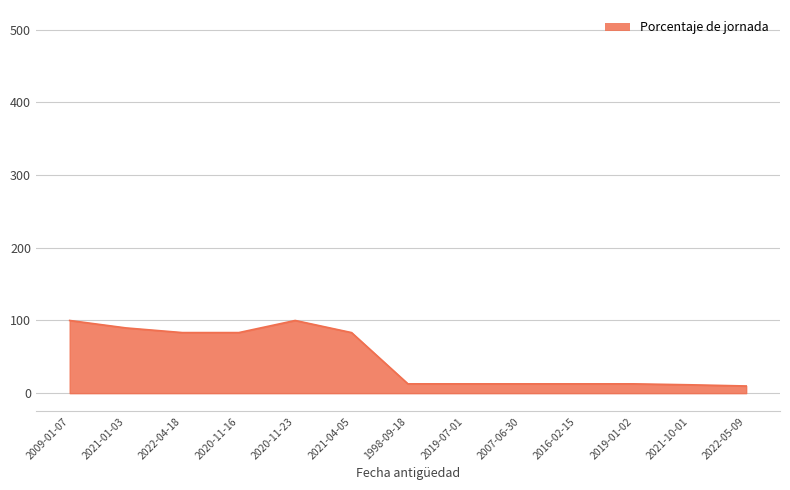

True or false: the data shows 100.0 at 2020-11-23.

True